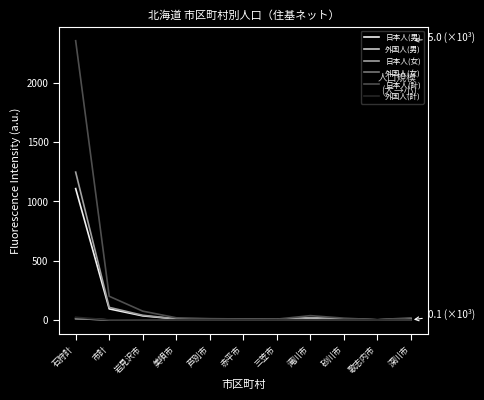

How many lines are shown in the chart?

6